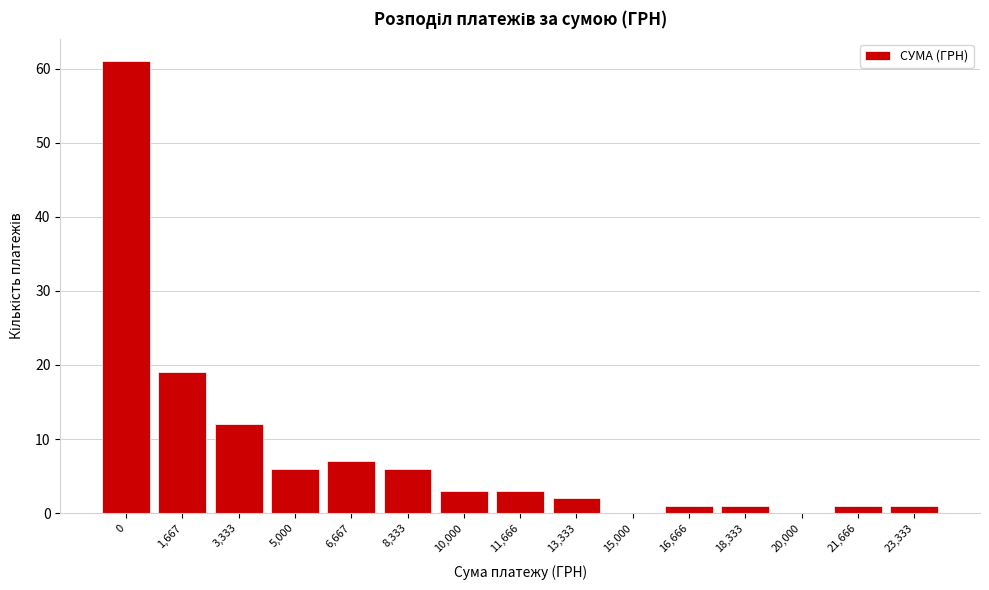

Reading left to right, what are all the values shown in this chart?

0=61	1,667=19	3,333=12	5,000=6	6,667=7	8,333=6	10,000=3	11,666=3	13,333=2	15,000=0	16,666=1	18,333=1	20,000=0	21,666=1	23,333=1